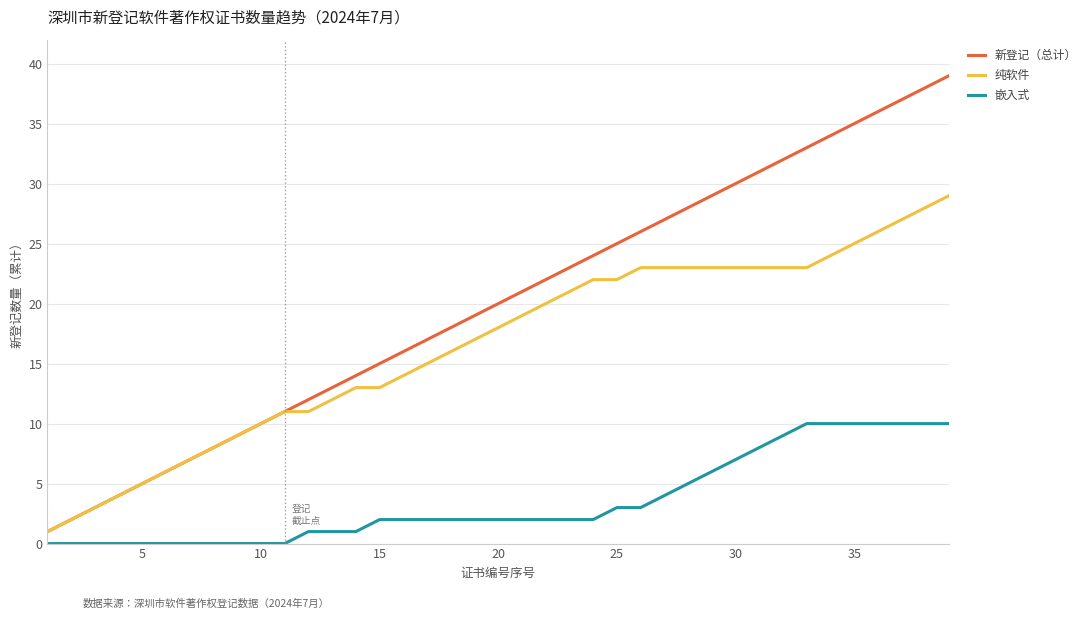

Reading left to right, what are all the values shown in this chart?

新登记（总计）: 1	2	3	4	5	6	7	8	9	10	11	12	13	14	15	16	17	18	19	20	21	22	23	24	25	26	27	28	29	30	31	32	33	34	35	36	37	38	39
纯软件: 1	2	3	4	5	6	7	8	9	10	11	11	12	13	13	14	15	16	17	18	19	20	21	22	22	23	23	23	23	23	23	23	23	24	25	26	27	28	29
嵌入式: 0	0	0	0	0	0	0	0	0	0	0	1	1	1	2	2	2	2	2	2	2	2	2	2	3	3	4	5	6	7	8	9	10	10	10	10	10	10	10